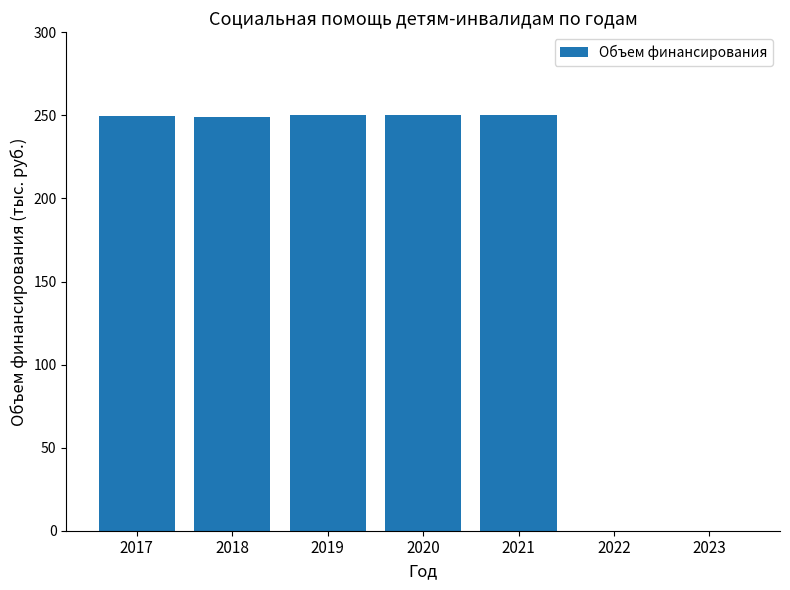

Where does the data first go above 249?

2017